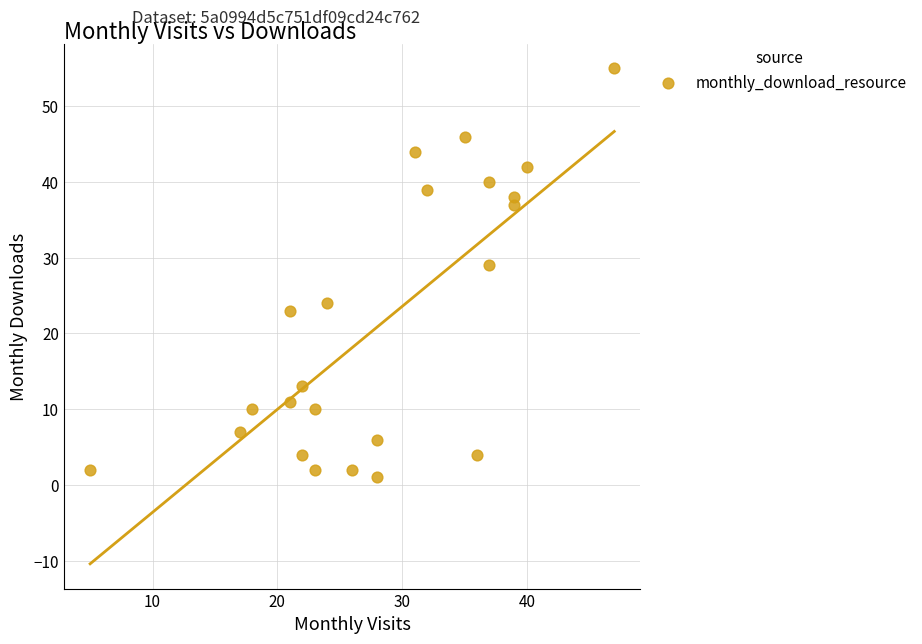

What is the range of X values (max minus min)?

42